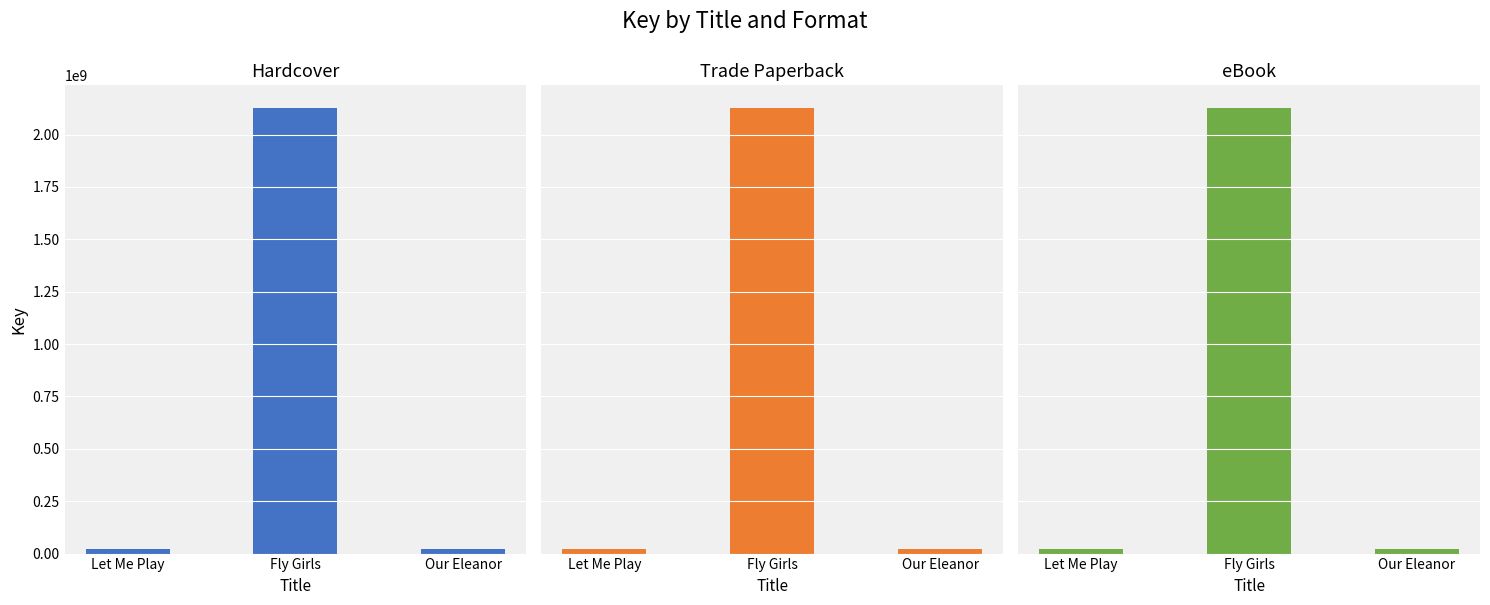

How many data points in Hardcover are above 20879048?

1